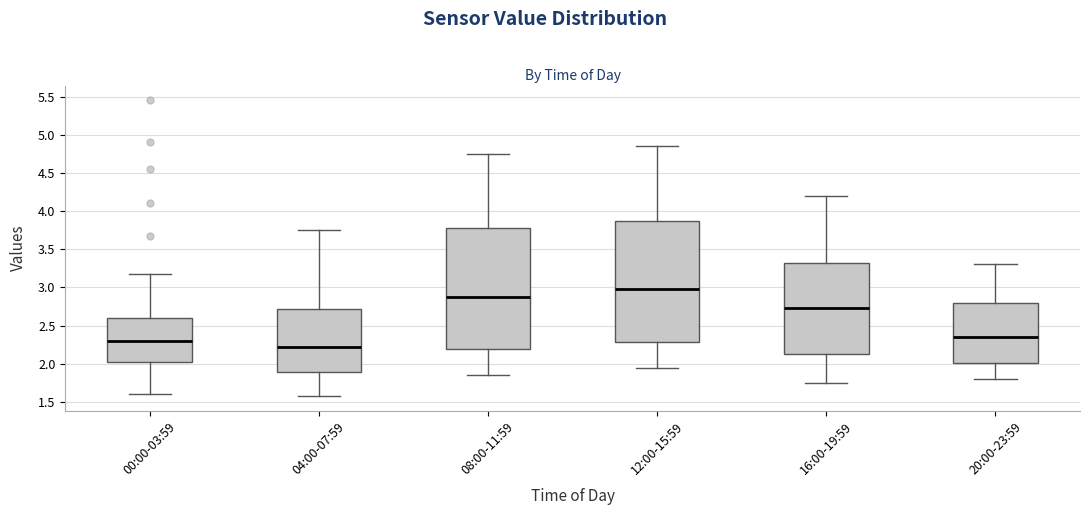

Where does the lower whisker of the box for 08:00-11:59 end on the y-axis? The values are not printed on the chart, so give them approximately, as read against the axis.

1.85